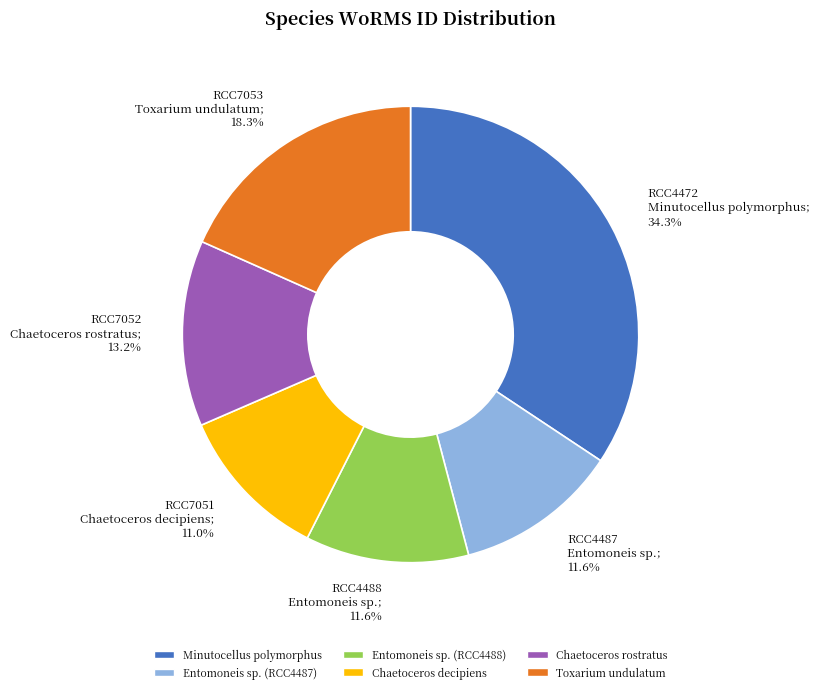

How many segments does this pie chart have?

6